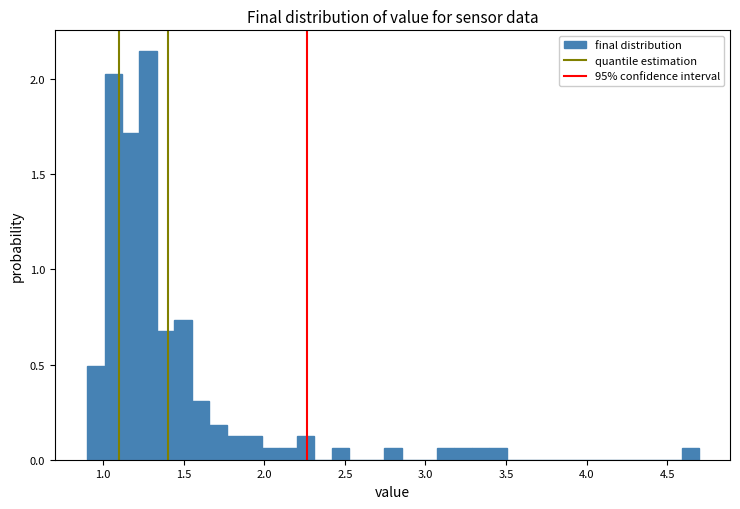

Read against the x-axis, roughly where is the centre of the tallest bar?

1.30